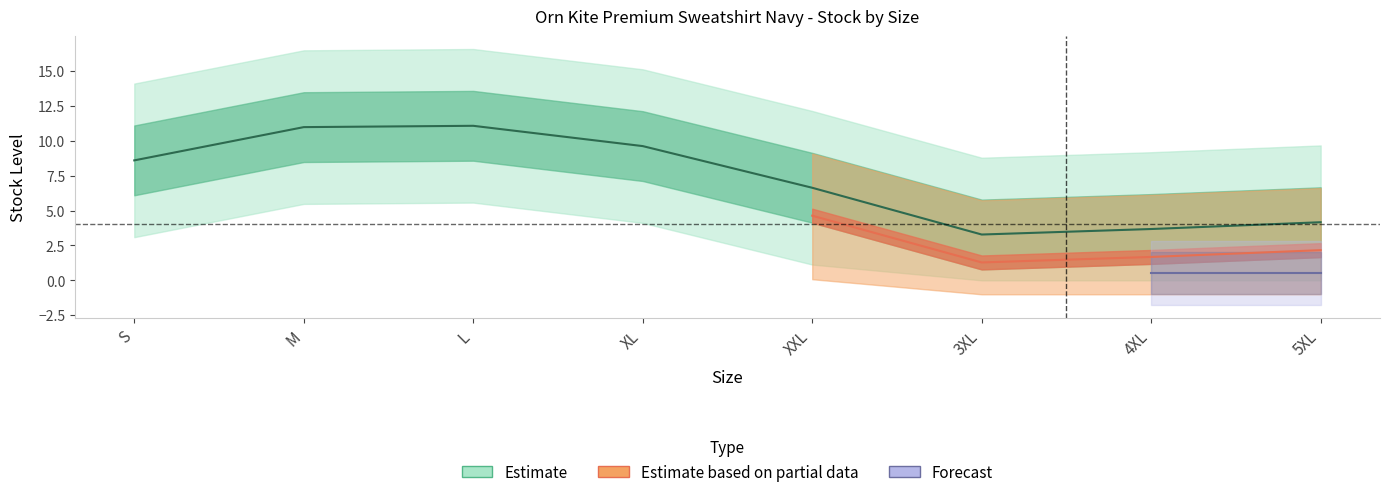

How many data points does each series have?

8